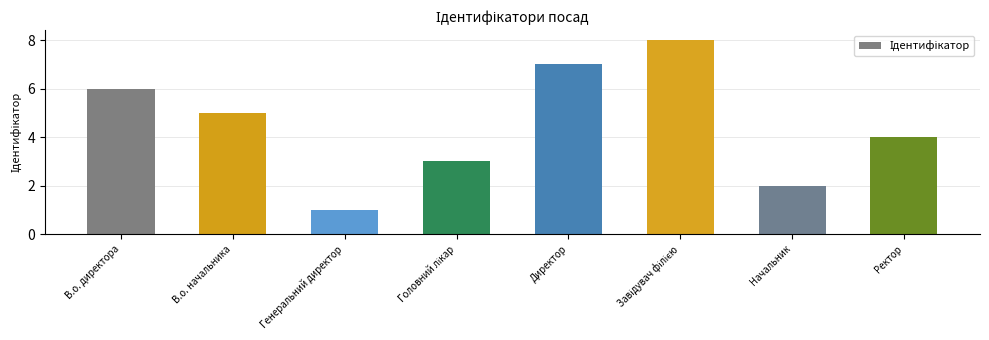

The chart shows a value of 9 at В.о. начальника. True or false?

False